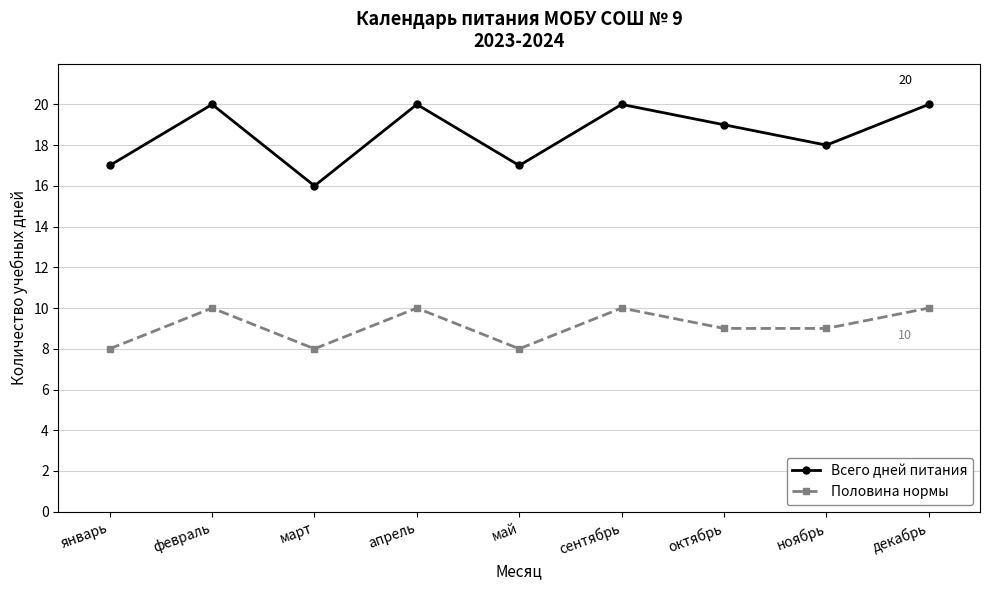

The Половина нормы series shows 9 at октябрь. True or false?

True